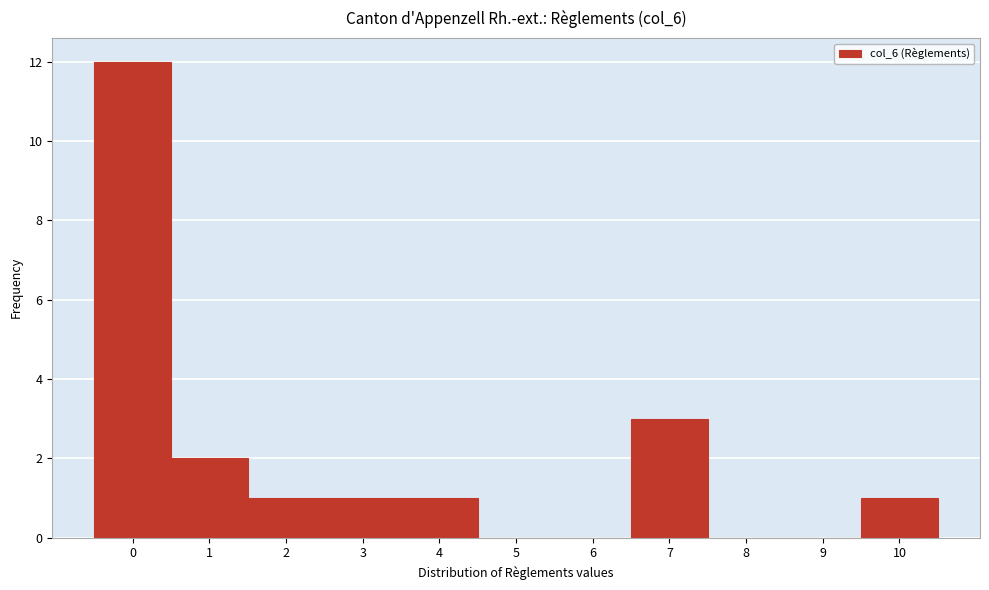

At which label is the value closest to 6?

7